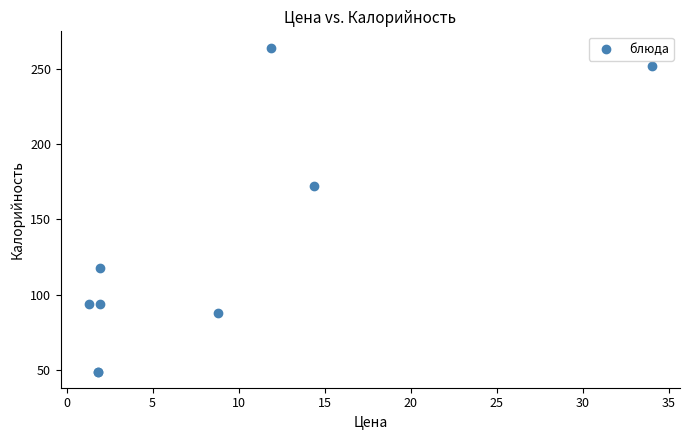

What Y value in the scatter plot is closest to 156?

172